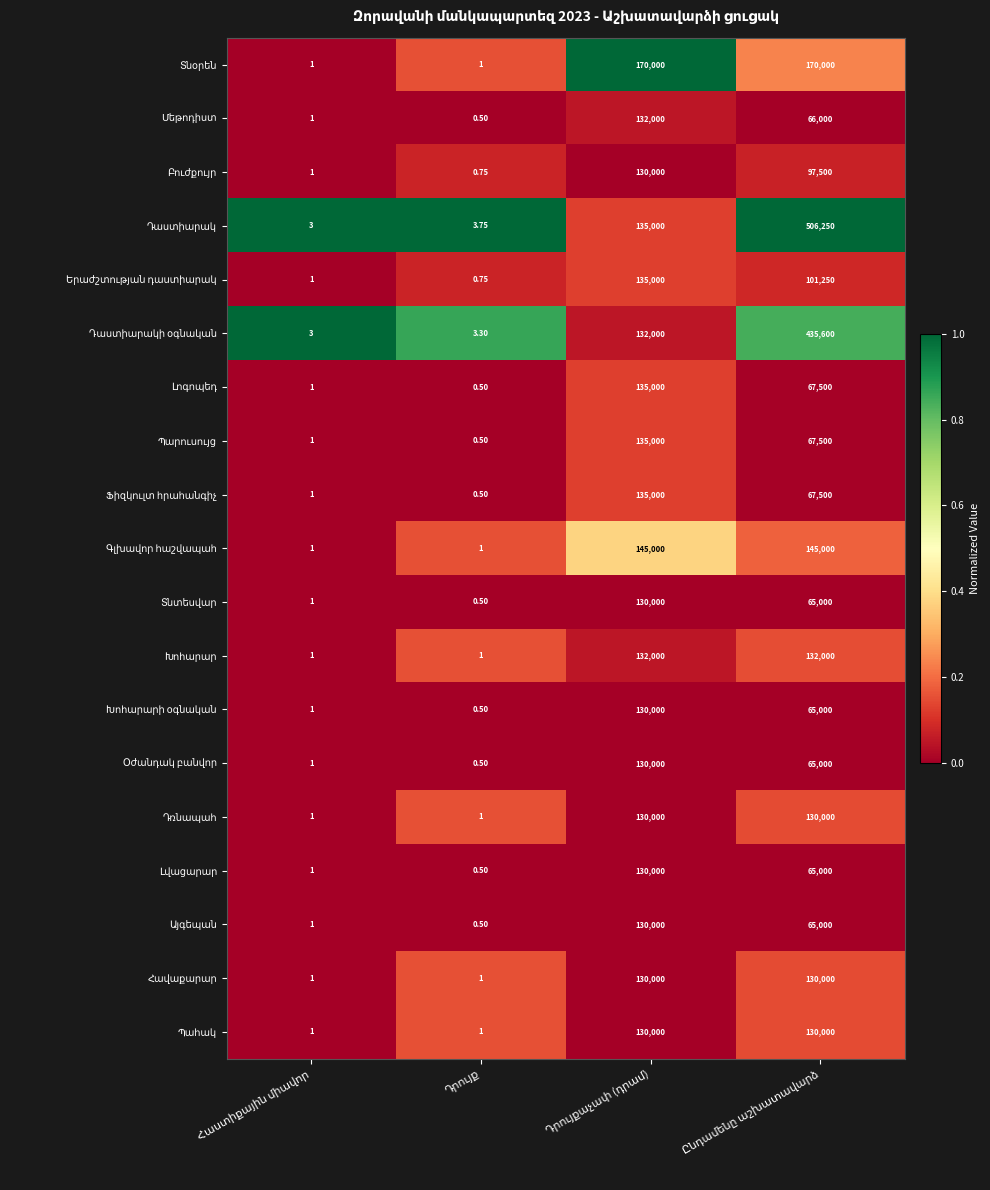

At how many categories does at least one series exceed 0?

4